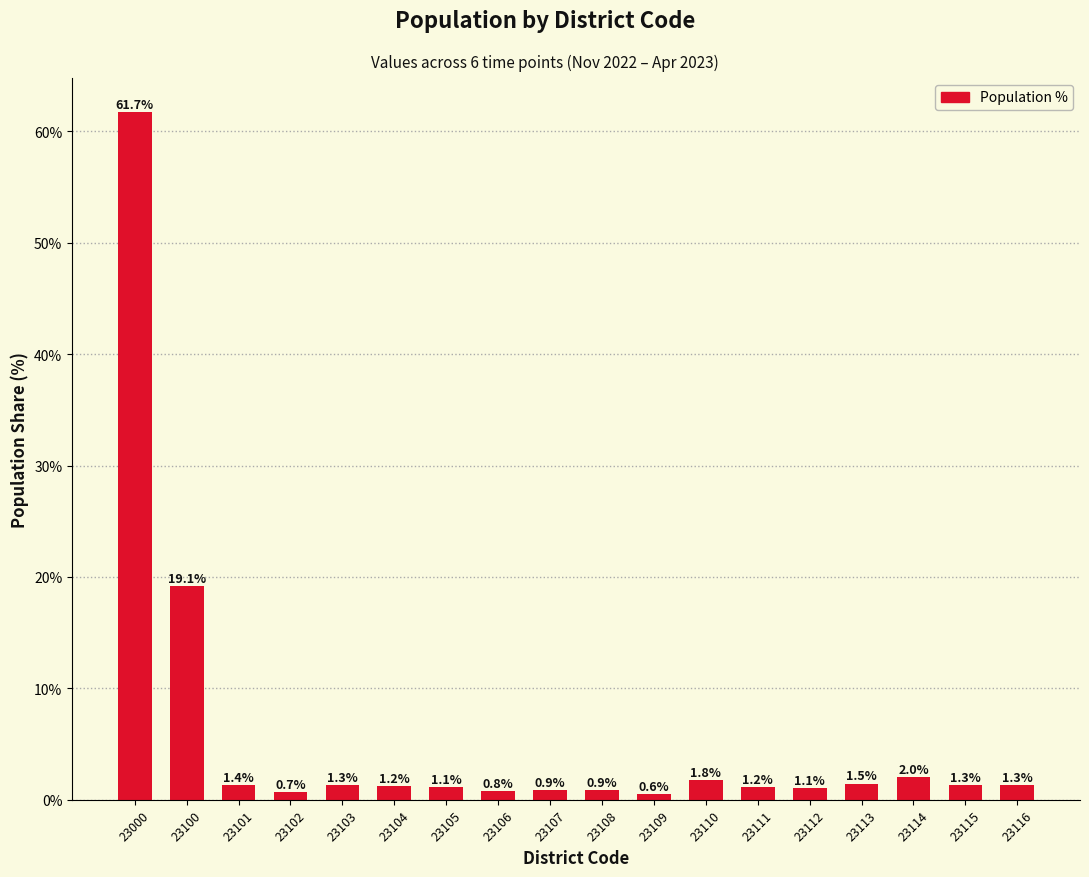

Where does the data first go above 1?

23000